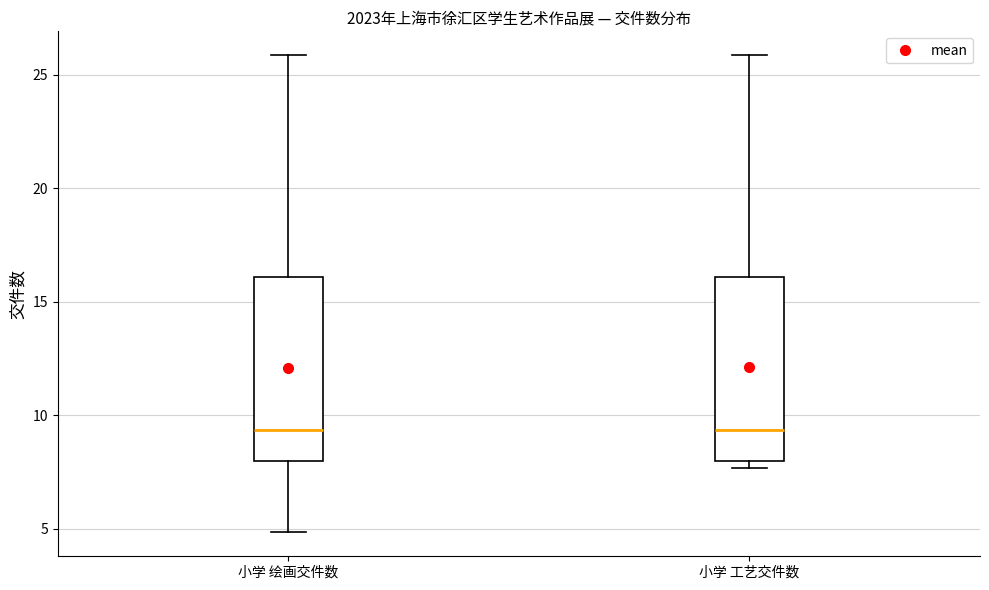

Where does the lower whisker of the box for 小学 绘画交件数 end on the y-axis? The values are not printed on the chart, so give them approximately, as read against the axis.

5.0